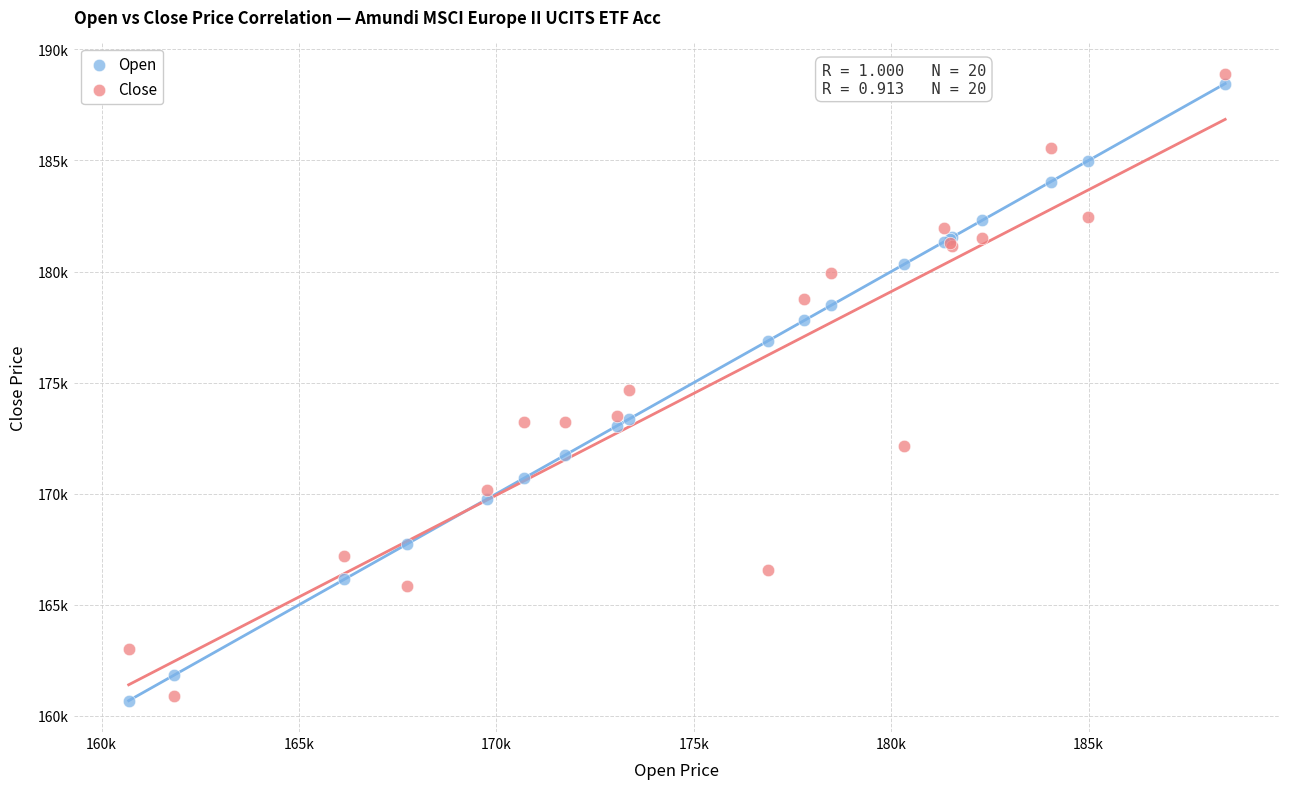

Which series contains the highest Y value?

Close